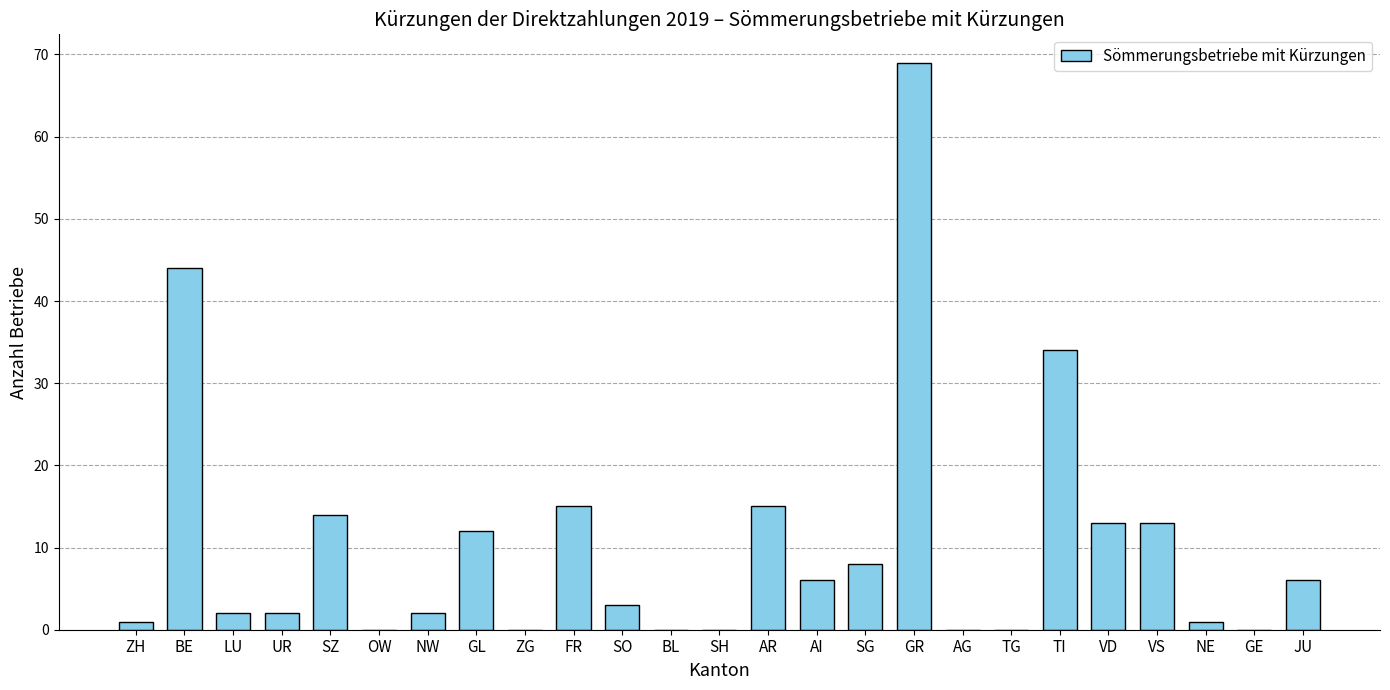

What is the sum of all values?

260